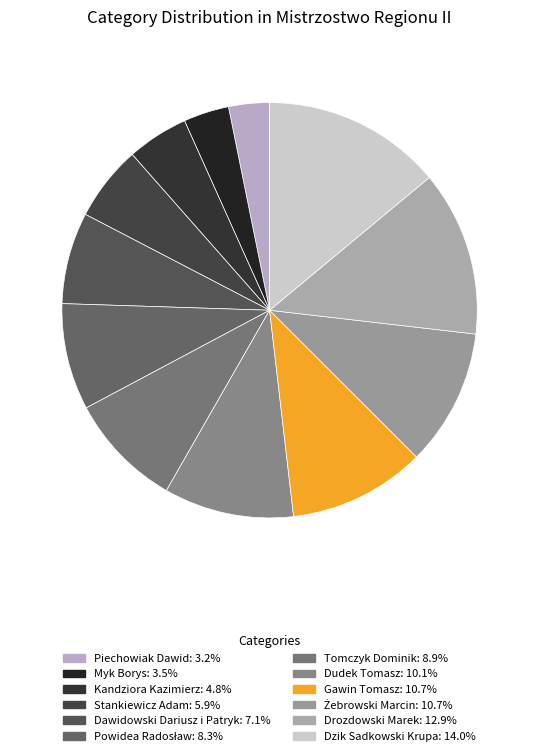

Count the number of slices in the pie.

12